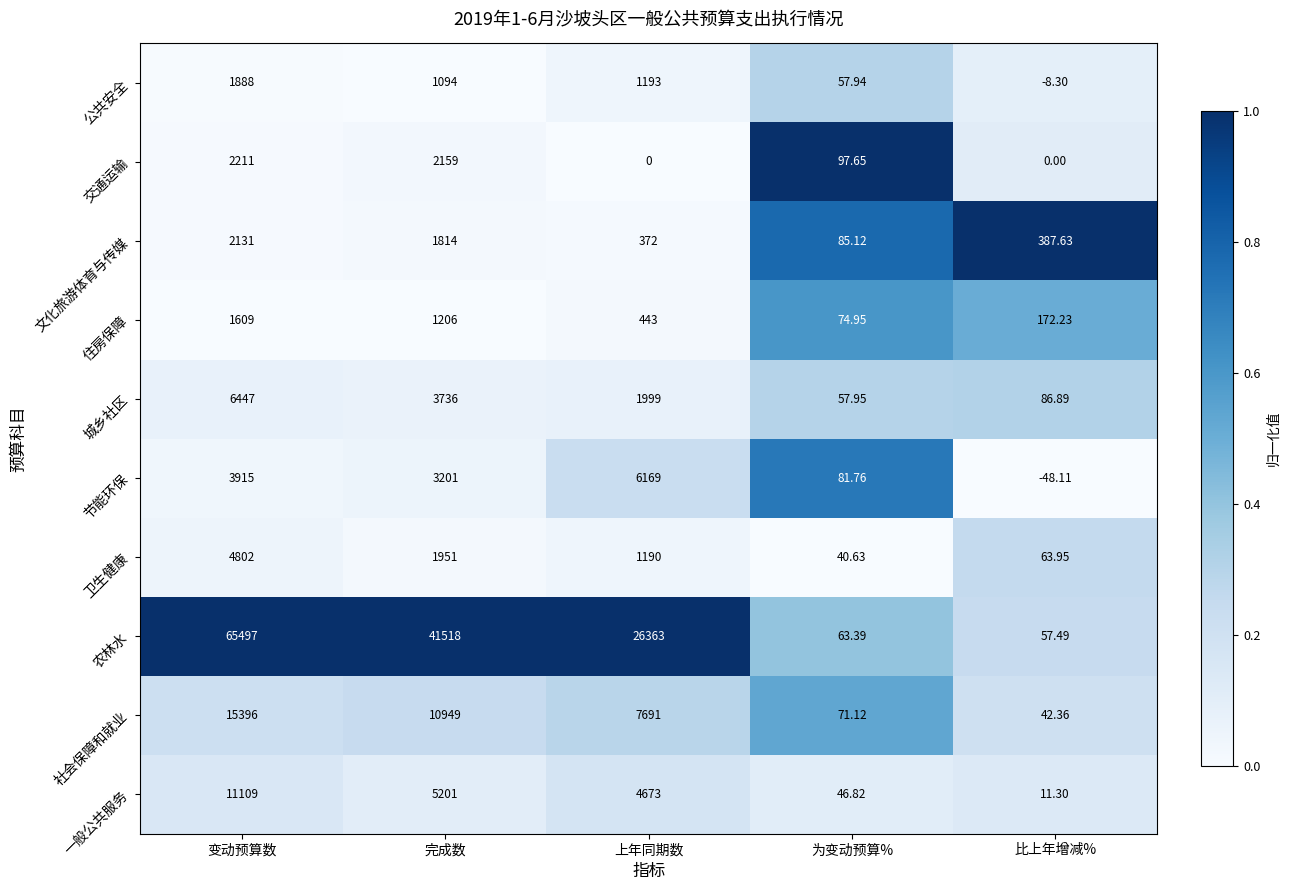

Between 完成数 and 上年同期数, which series saw the biggest shift?

农林水